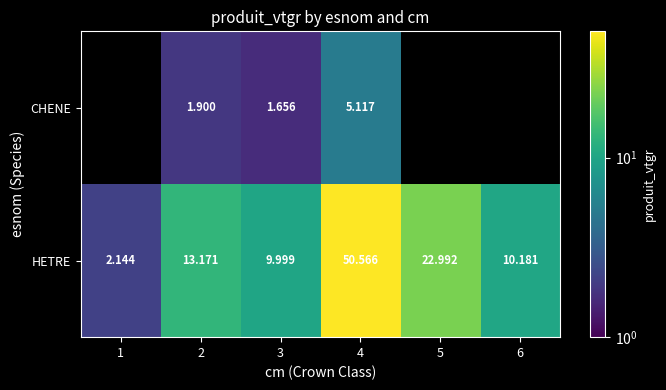

Is it true that HETRE equals 23.0 at 5?

True